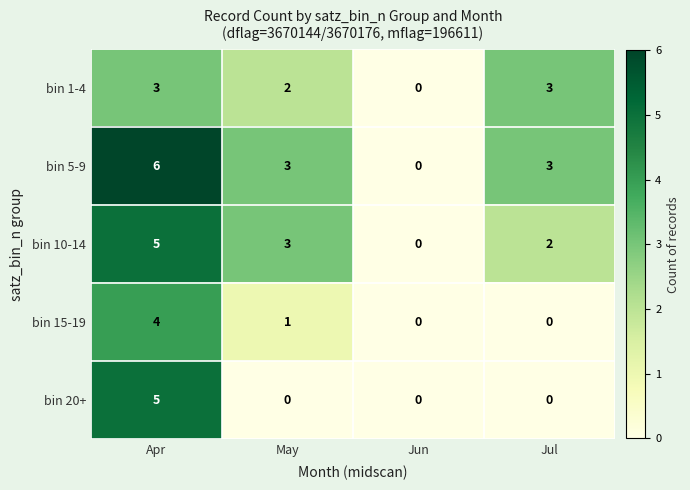

The bin 20+ series shows 2 at Jun. True or false?

False